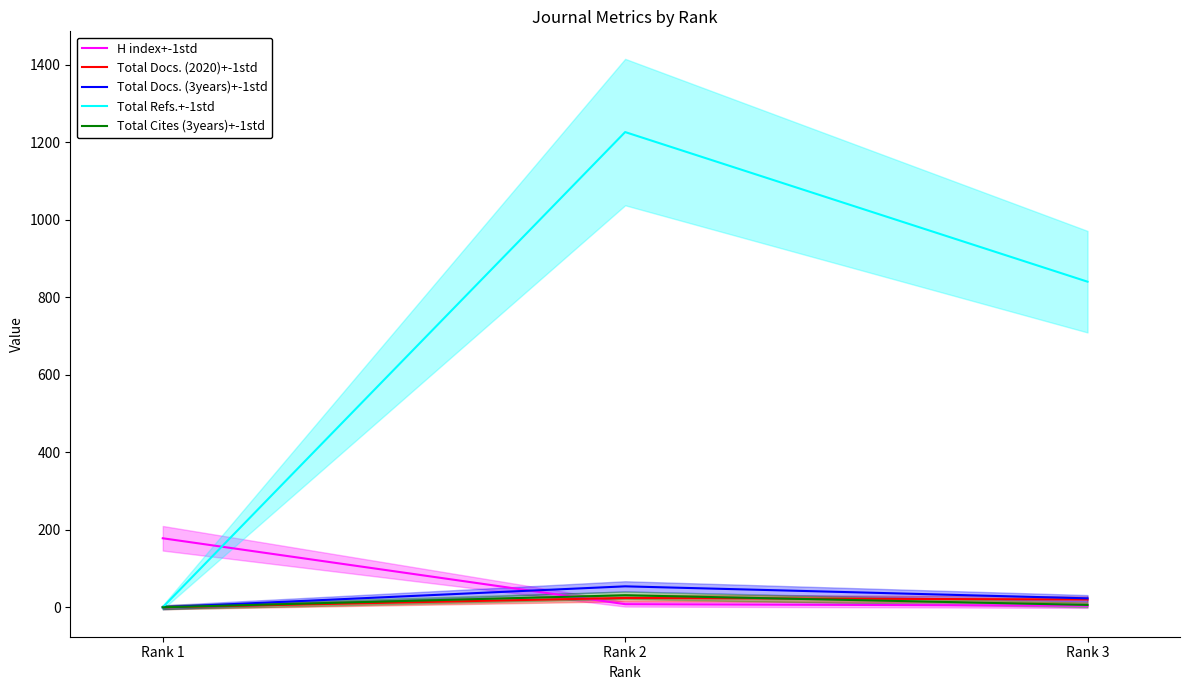

Reading left to right, transcribe all the data shown in this chart.

H index+-1std: Rank 1=178	Rank 2=8	Rank 3=4
Total Docs. (2020)+-1std: Rank 1=0	Rank 2=24	Rank 3=20
Total Docs. (3years)+-1std: Rank 1=0	Rank 2=54	Rank 3=23
Total Refs.+-1std: Rank 1=0	Rank 2=1226	Rank 3=840
Total Cites (3years)+-1std: Rank 1=0	Rank 2=31	Rank 3=6